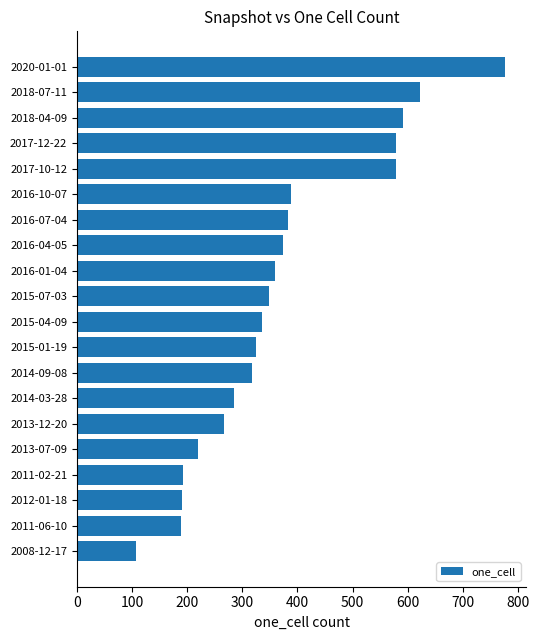

Between 2008-12-17 and 2017-10-12, which is larger?

2017-10-12